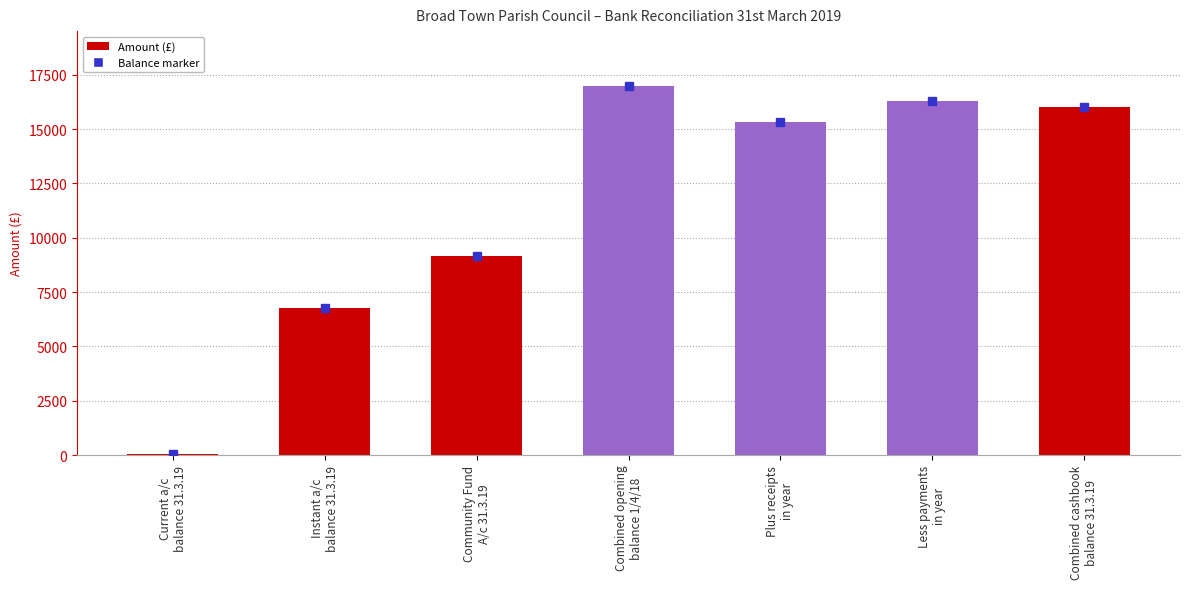

Between Combined cashbook
balance 31.3.19 and Combined opening
balance 1/4/18, which is larger?

Combined opening
balance 1/4/18